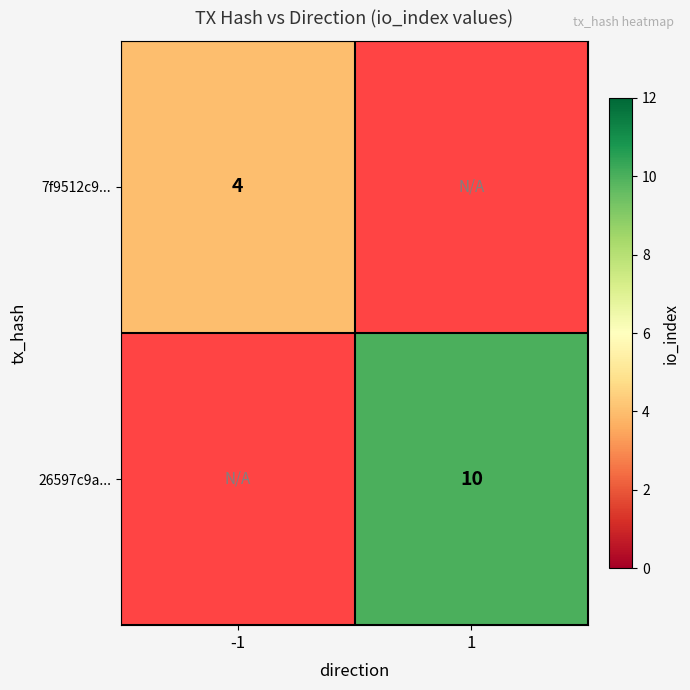

Is it true that 26597c9a... equals 16 at 1?

False